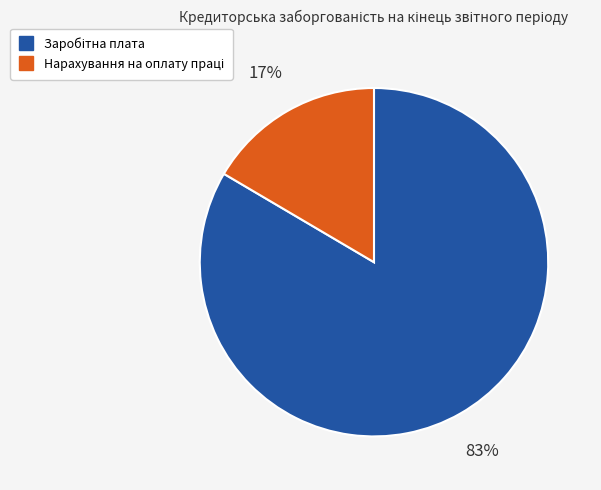

To the nearest percent, what is the average slice percentage?

50%